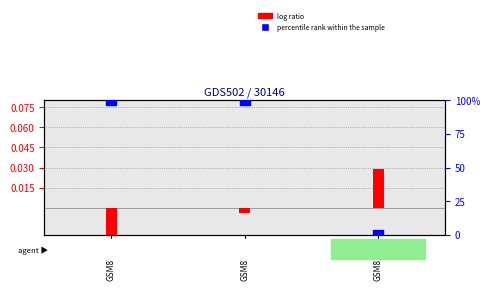

What is the ratio of the value at GSM8753 to the value at GSM8758?

1.0